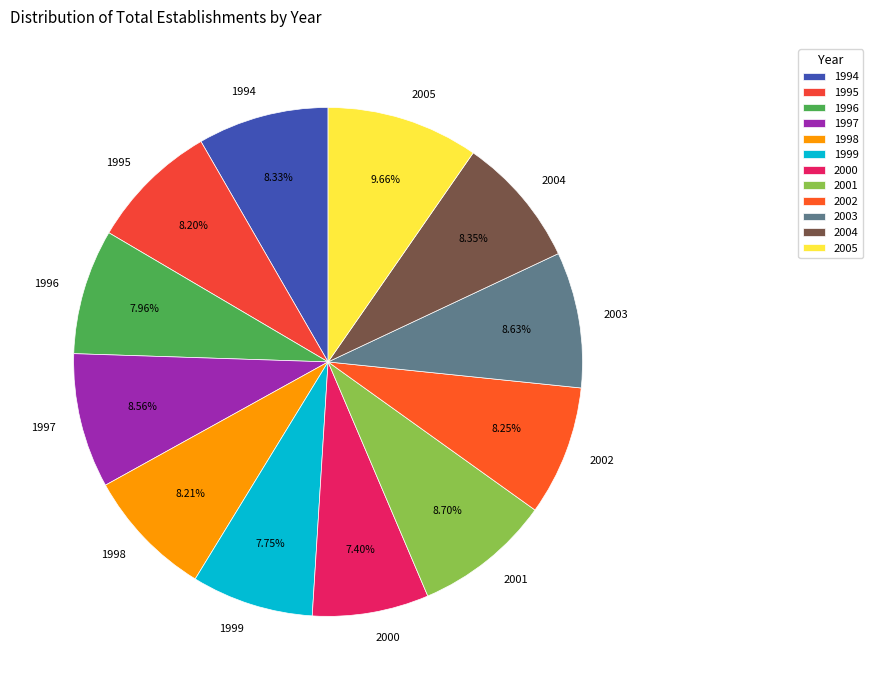

Does any single category account for the majority?

No